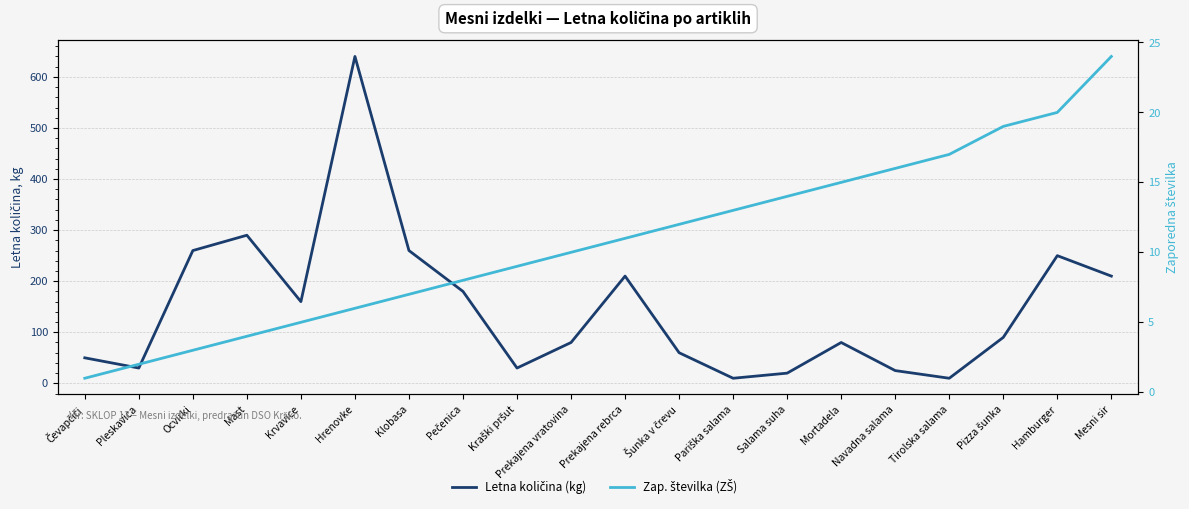

Rank the categories by Letna količina (kg) value from lowest to highest.

Pariška salama, Tirolska salama, Salama suha, Navadna salama, Pleskavica, Kraški pršut, Čevapčiči, Šunka v črevu, Prekajena vratovina, Mortadela, Pizza šunka, Krvavice, Pečenica, Prekajena rebrca, Mesni sir, Hamburger, Ocvirki, Klobasa, Mast, Hrenovke